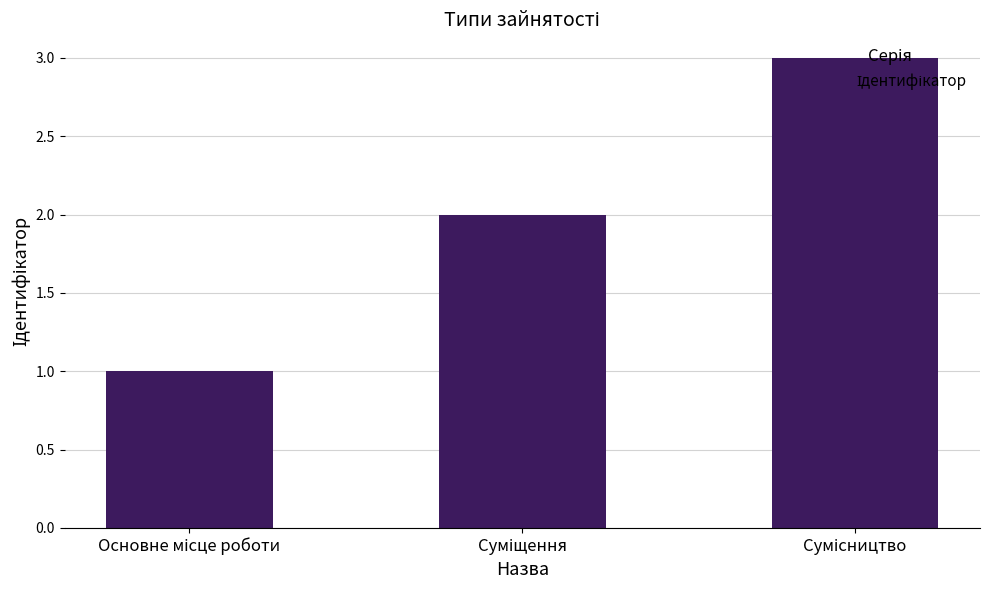

What is the greatest value displayed?

3